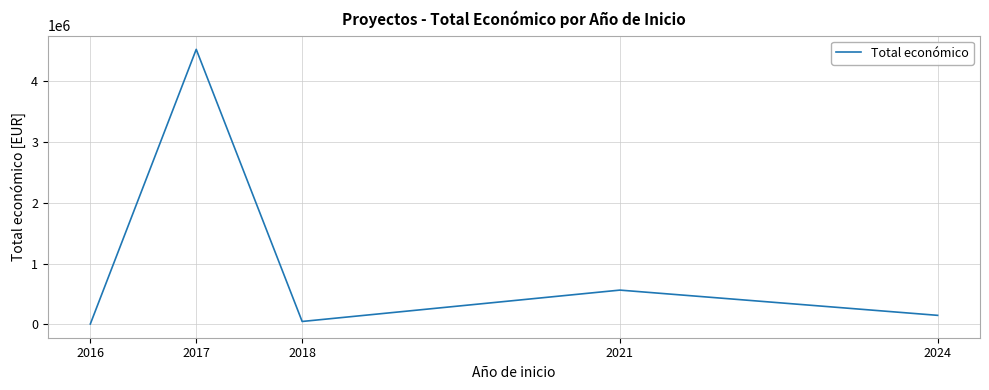

Reading left to right, what are all the values shown in this chart?

7980	4520649	49342	564758	150000